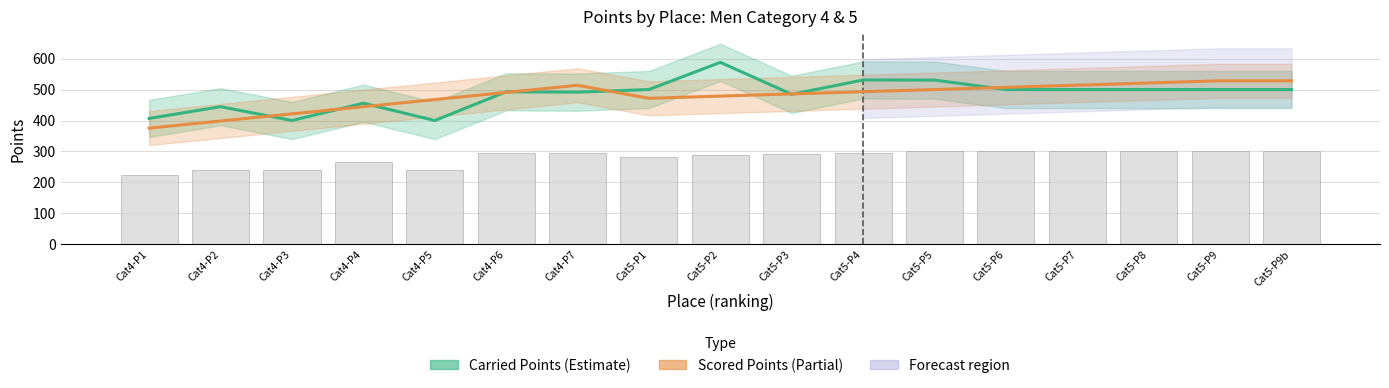

Reading left to right, what are all the values shown in this chart?

Carried Points: Cat4-P1=406.7	Cat4-P2=444.6	Cat4-P3=400.0	Cat4-P4=455.9	Cat4-P5=400.0	Cat4-P6=492.7	Cat4-P7=491.6	Cat5-P1=500.0	Cat5-P2=587.8	Cat5-P3=484.5	Cat5-P4=530.9	Cat5-P5=530.5	Cat5-P6=500.0	Cat5-P7=500.0	Cat5-P8=500.0	Cat5-P9=500.0	Cat5-P9b=500.0
Scored Points: Cat4-P1=375.4	Cat4-P2=398.5	Cat4-P3=421.5	Cat4-P4=444.6	Cat4-P5=467.6	Cat4-P6=490.7	Cat4-P7=513.8	Cat5-P1=471.7	Cat5-P2=478.8	Cat5-P3=485.8	Cat5-P4=492.9	Cat5-P5=500.0	Cat5-P6=507.1	Cat5-P7=514.2	Cat5-P8=521.2	Cat5-P9=528.3	Cat5-P9b=528.3